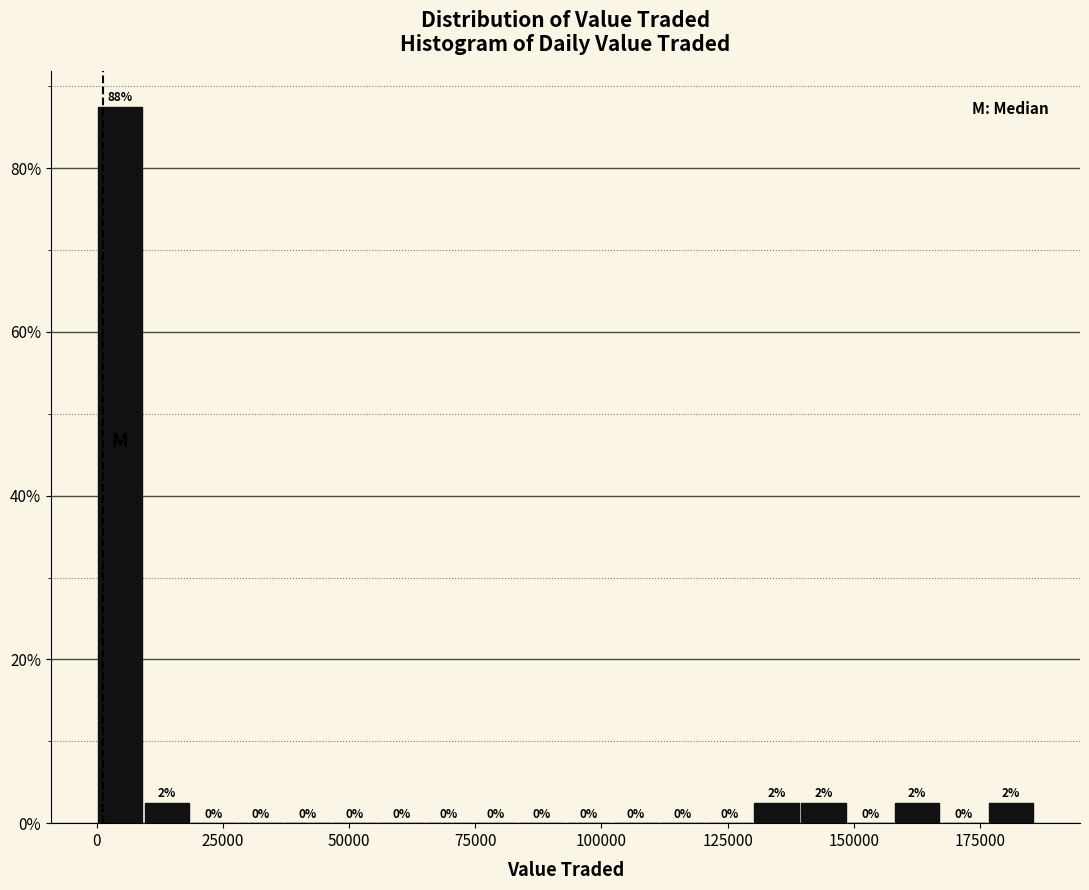

Around what value on the x-axis is the tallest bar? Give the approximate position of its centre, as read against the axis.

5000